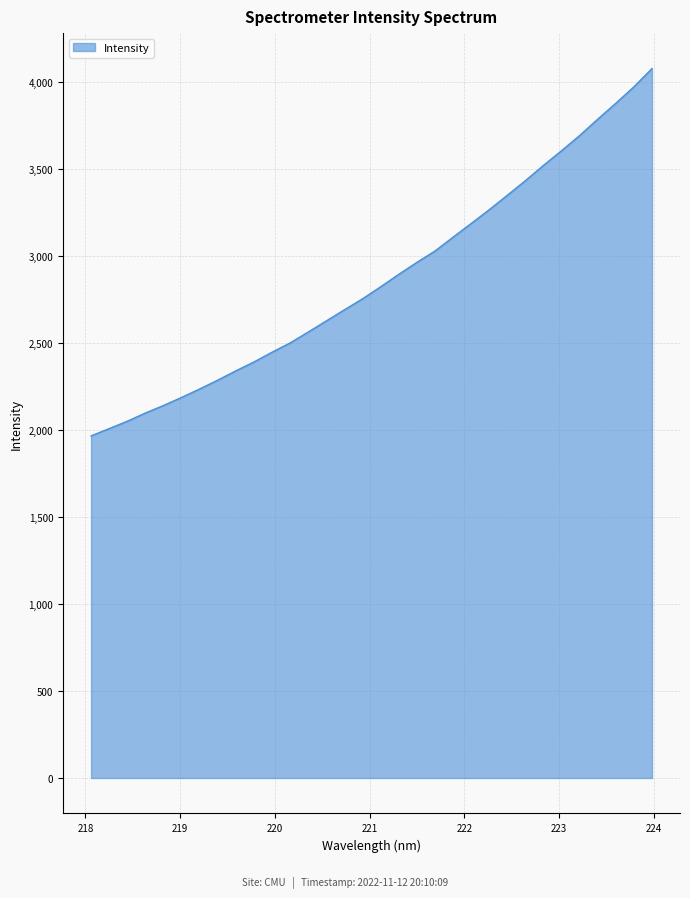

What is the maximum value shown in the chart?

4075.4